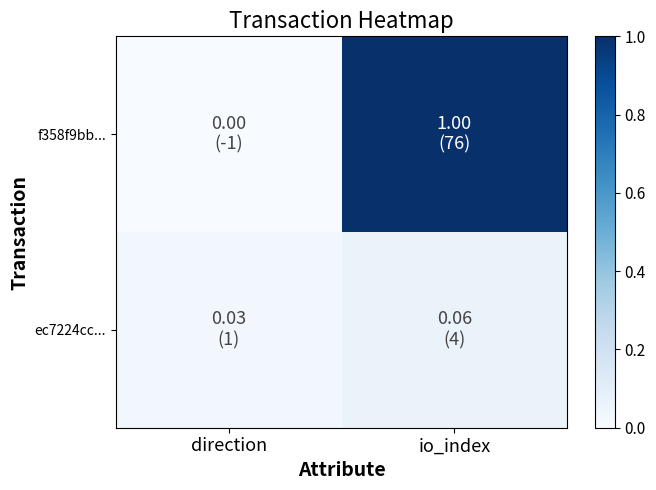

Which series has the largest range (max minus min)?

f358f9bb...